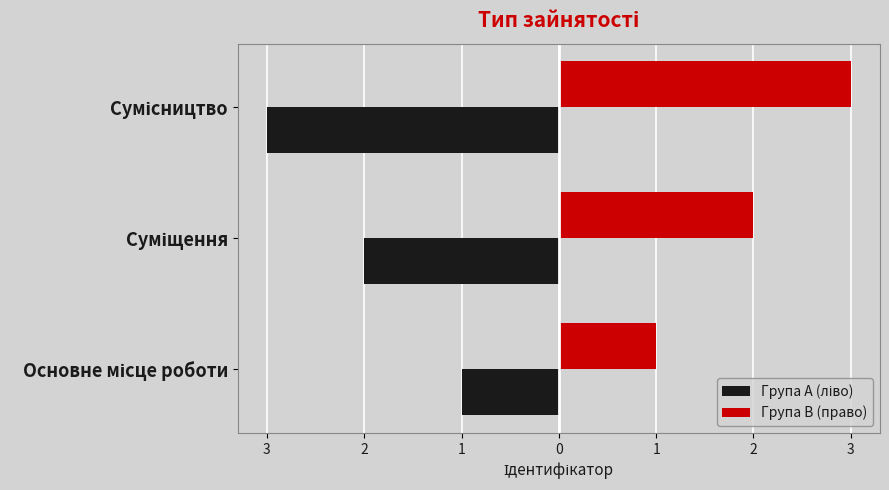

How many bars are there in each group?

2